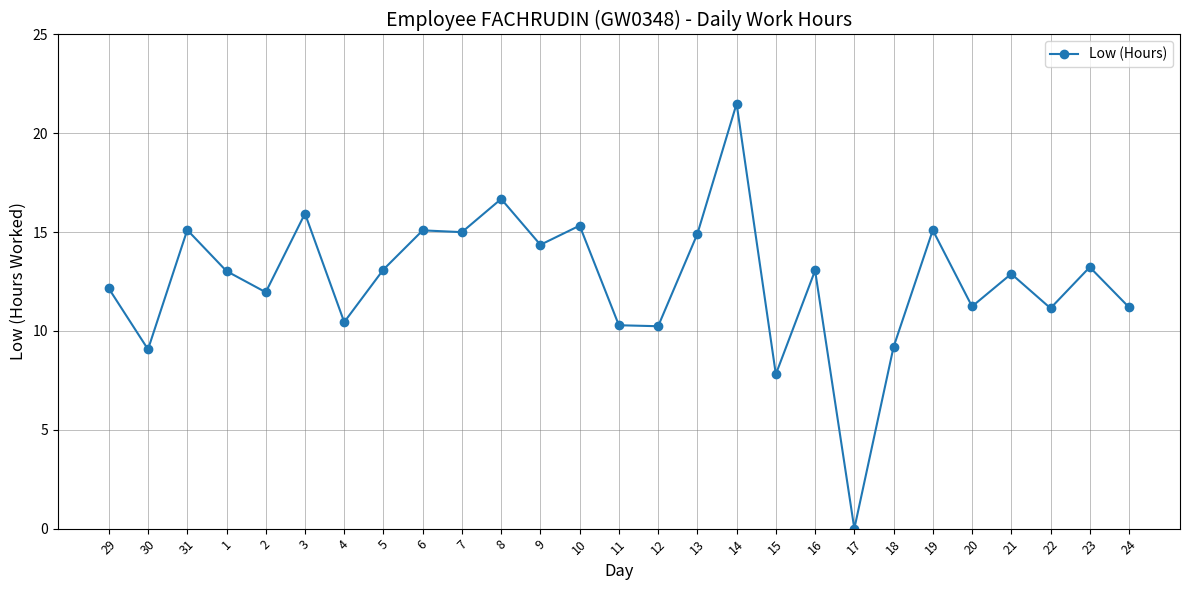

The chart shows a value of 27.7 at 8. True or false?

False